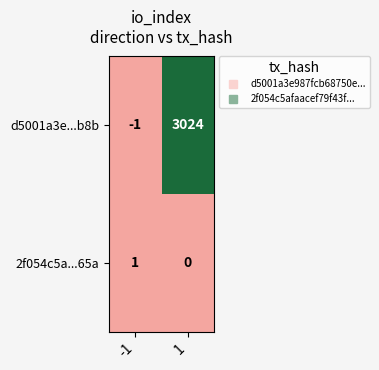

Which series has the largest total across all categories?

d5001a3e...b8b